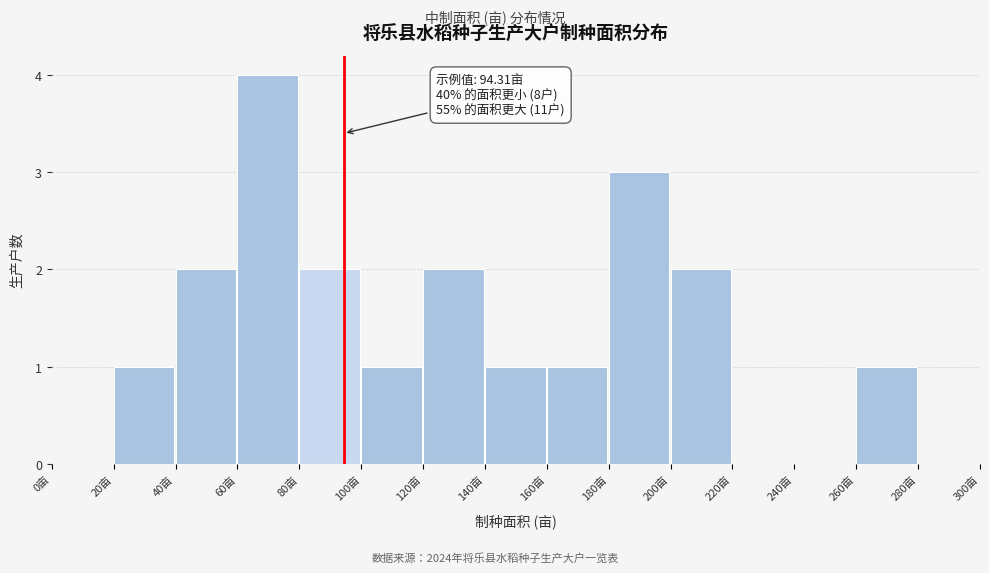

Over which range of the x-axis is the bar tallest?

60 to 80